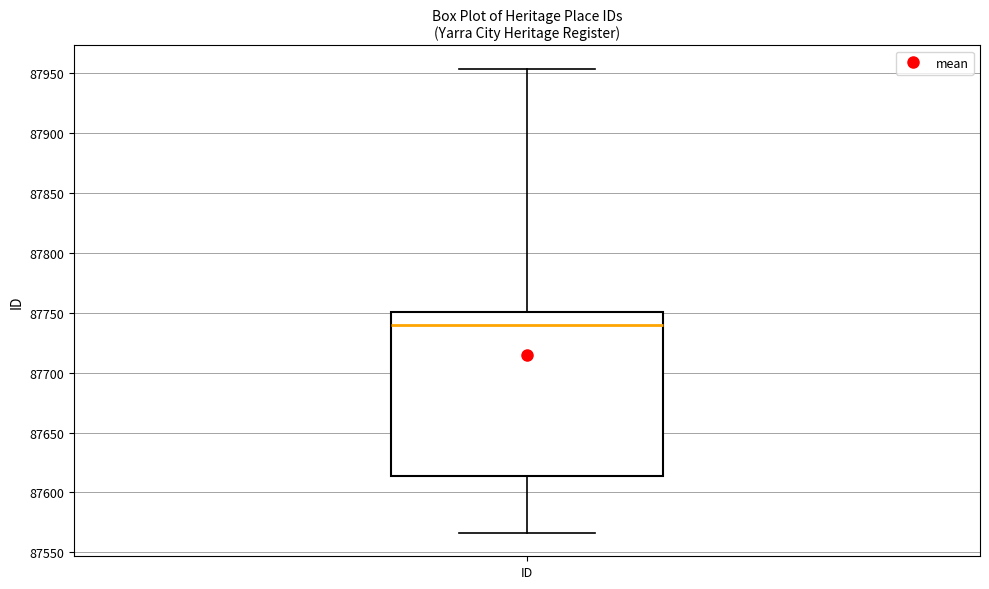

Where does the lower whisker of the box for ID end on the y-axis? The values are not printed on the chart, so give them approximately, as read against the axis.

87565